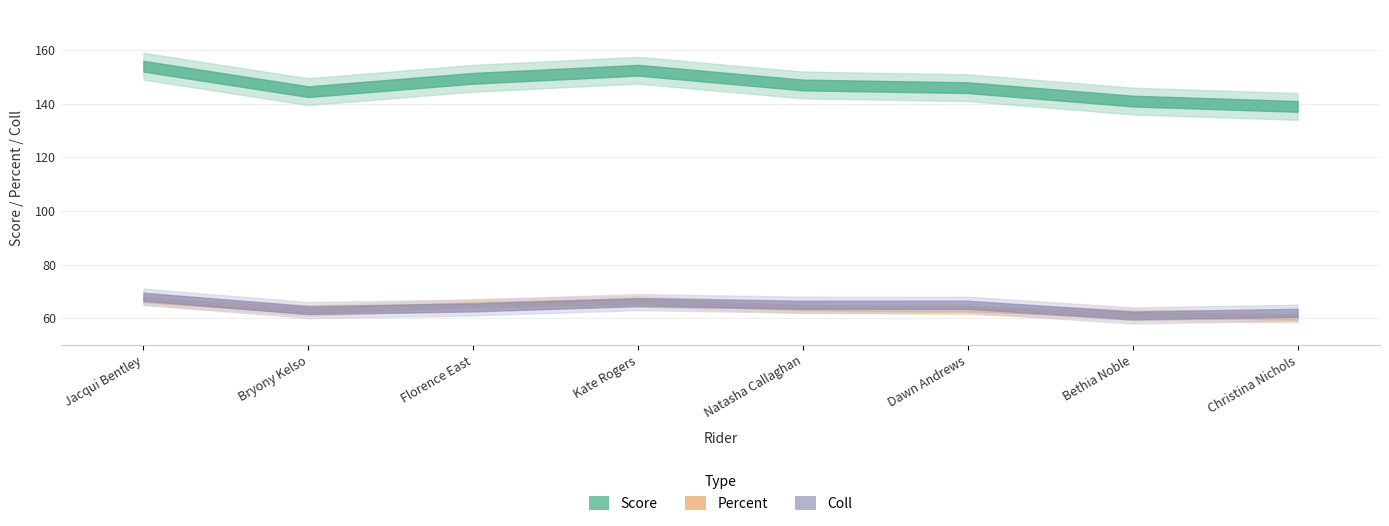

True or false: Coll and Percent cross at least once.

True